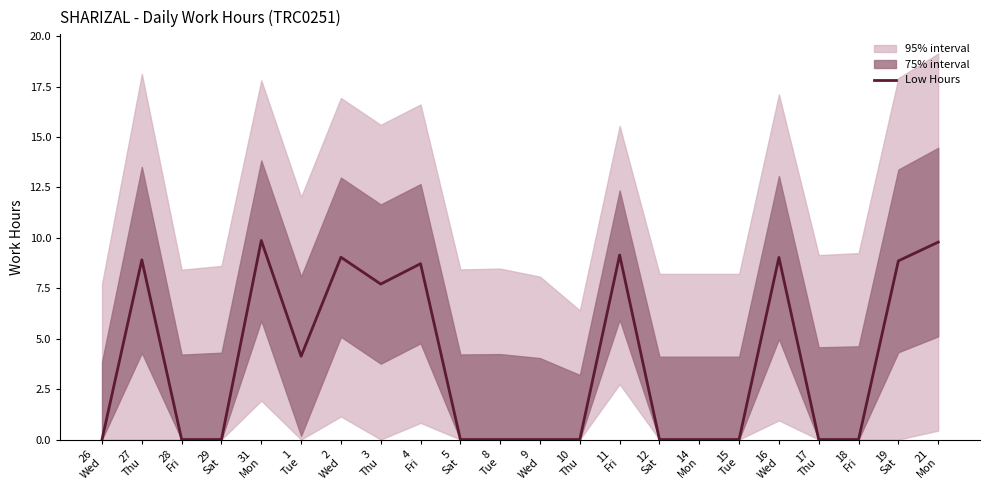

What is the change in value from 11
Fri to 17
Thu?

-9.2